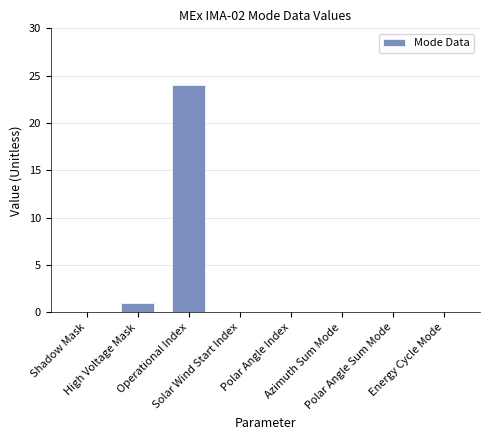

True or false: the data shows 10 at Solar Wind Start Index.

False